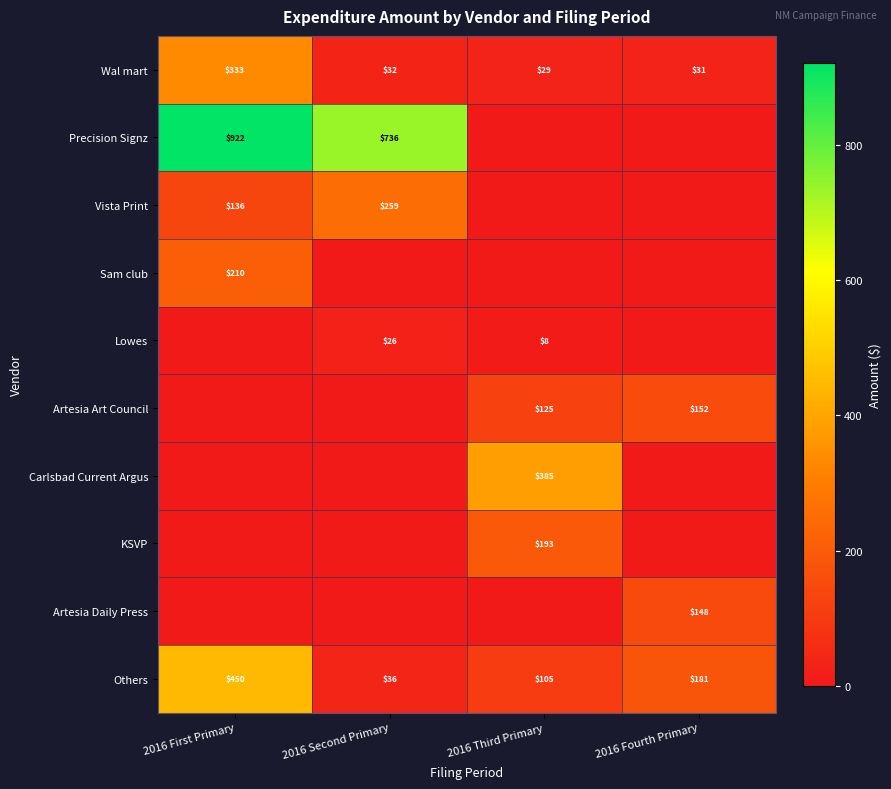

What is the highest value of the Wal mart series?

333